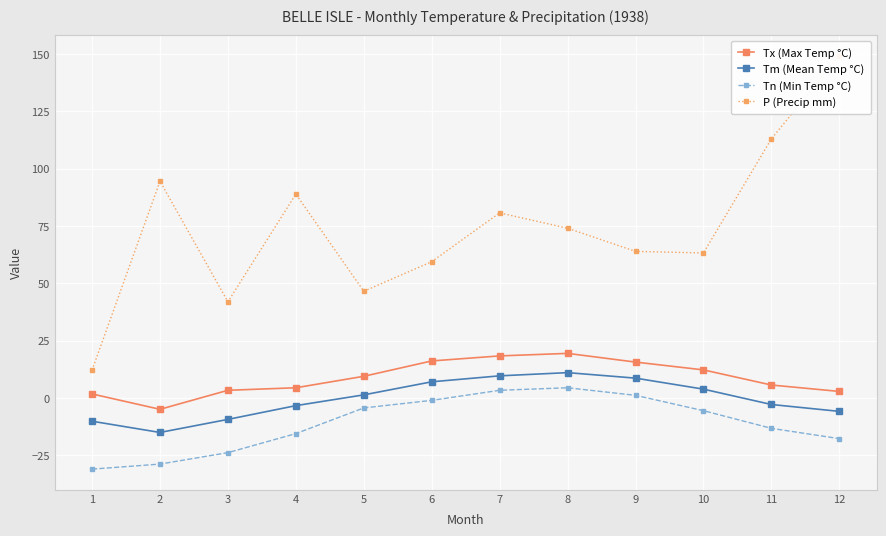

True or false: Tm (Mean Temp °C) has more than 2 points higher than both neighbors.

False